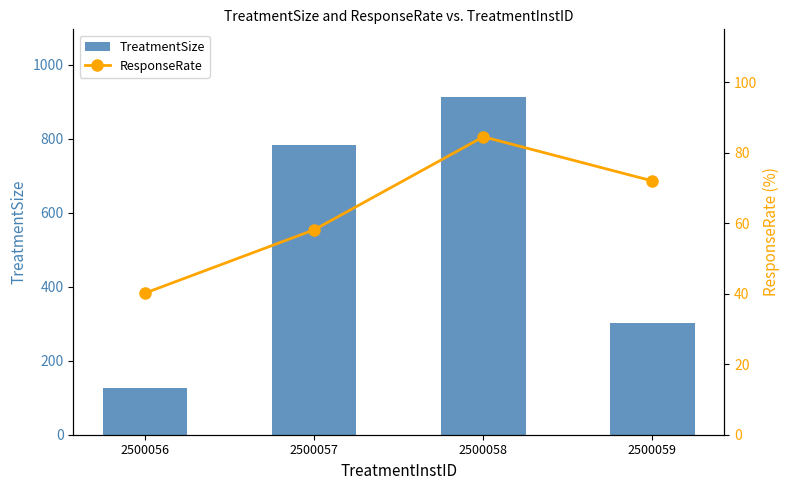

Reading left to right, extract all data points from this chart.

TreatmentSize: 2500056=127.0	2500057=782.0	2500058=913.0	2500059=301.0
ResponseRate: 2500056=40.2	2500057=58.1	2500058=84.5	2500059=72.0